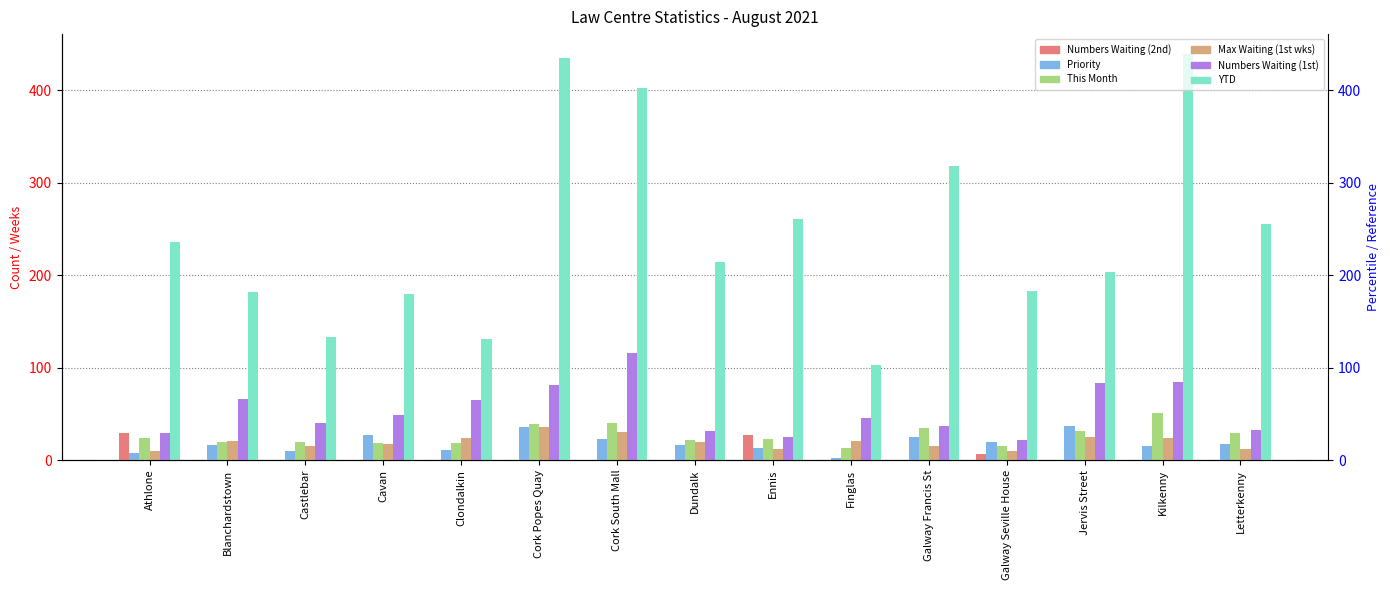

At which category does the chart reach its minimum across all series?

Blanchardstown